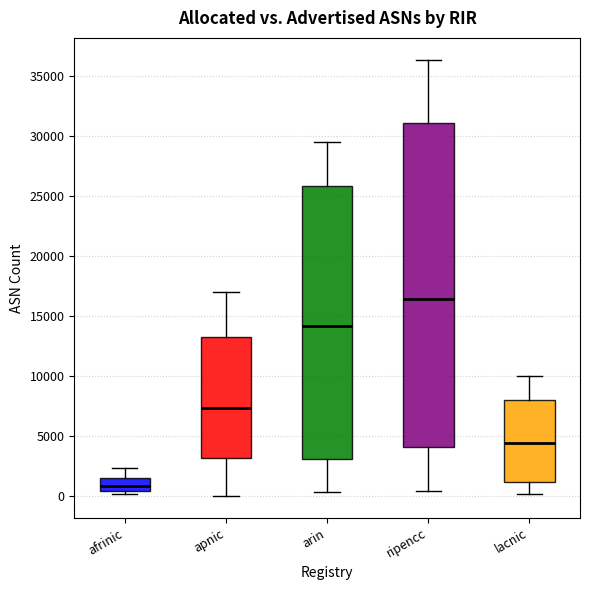

Reading left to right, transcribe this box plot: for each box, give where its median line is, the range the box spans, and where its two whiskers end, as read against the y-axis. The values are not printed on the chart, so give them approximately, as read against the axis.

afrinic: median 1000, box 500 to 1500, whiskers 0 to 2500
apnic: median 7500, box 3000 to 13500, whiskers 0 to 17000
arin: median 14000, box 3000 to 26000, whiskers 500 to 29500
ripencc: median 16500, box 4000 to 31000, whiskers 500 to 36500
lacnic: median 4500, box 1000 to 8000, whiskers 0 to 10000